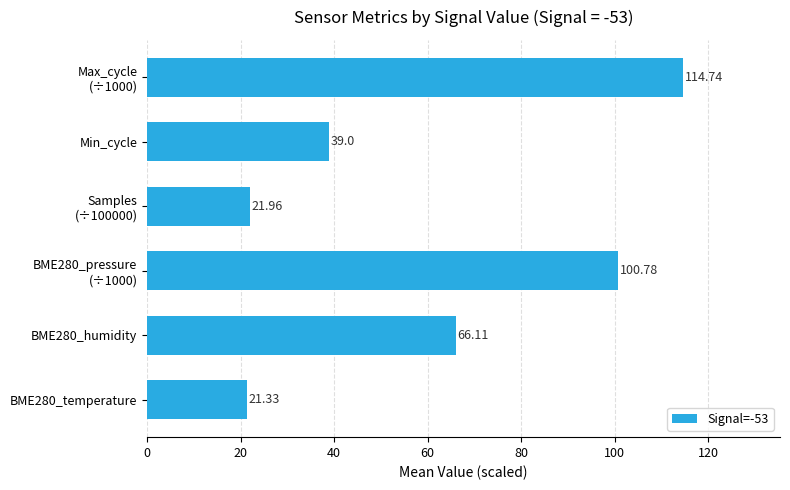

List the labels in order of value, largest first.

Max_cycle
(÷1000), BME280_pressure
(÷1000), BME280_humidity, Min_cycle, Samples
(÷100000), BME280_temperature